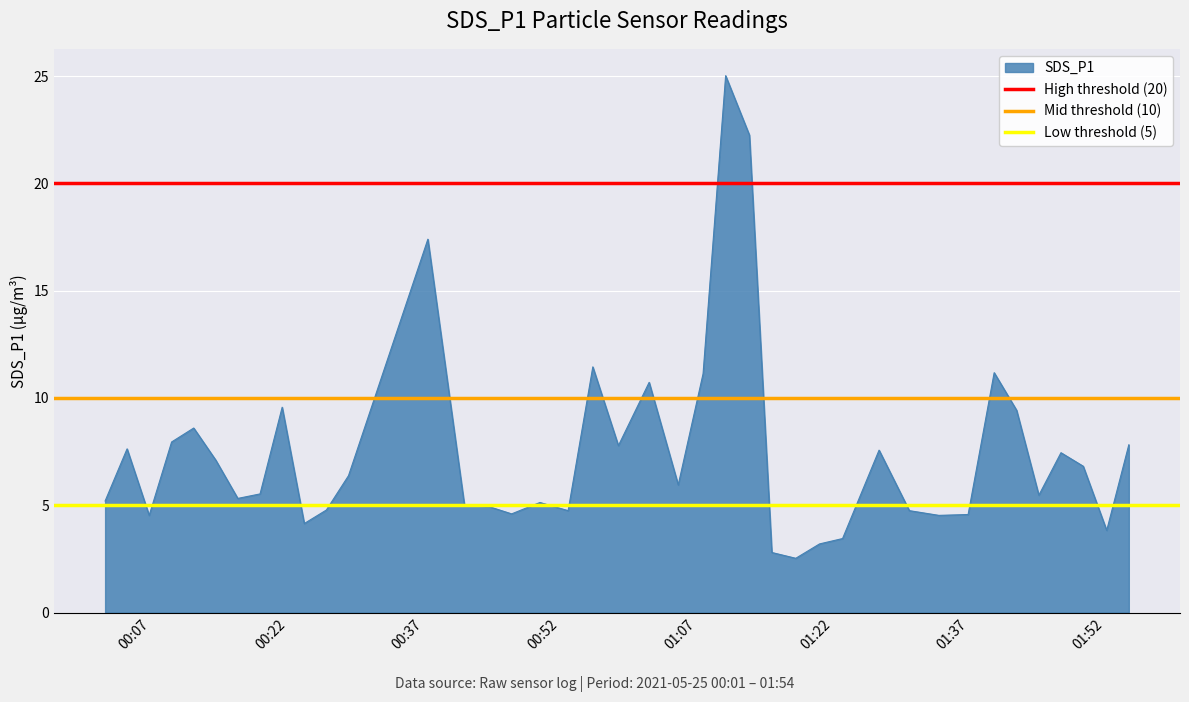

What is the value of the High threshold (20) point at the 1st from the left?

20